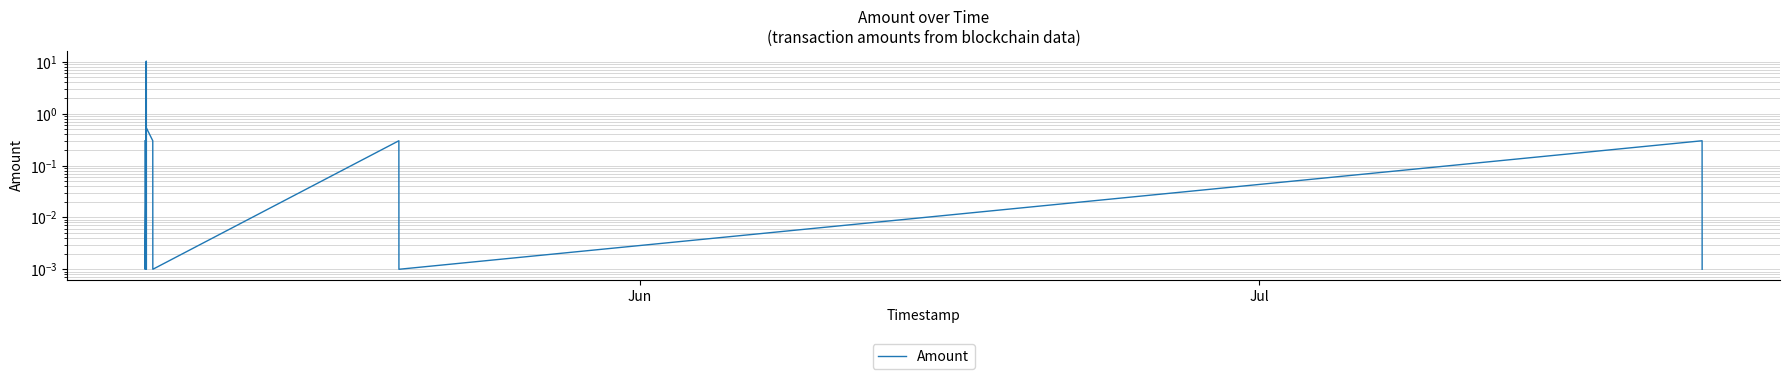

The chart shows a value of 0.0 at 14. True or false?

False